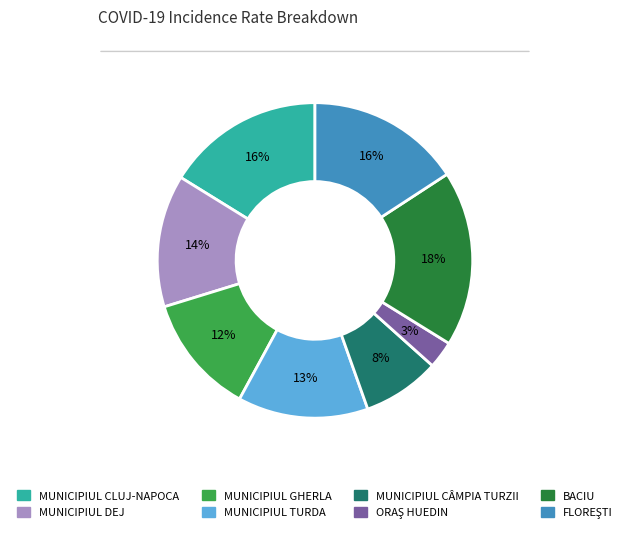

How many segments does this pie chart have?

8